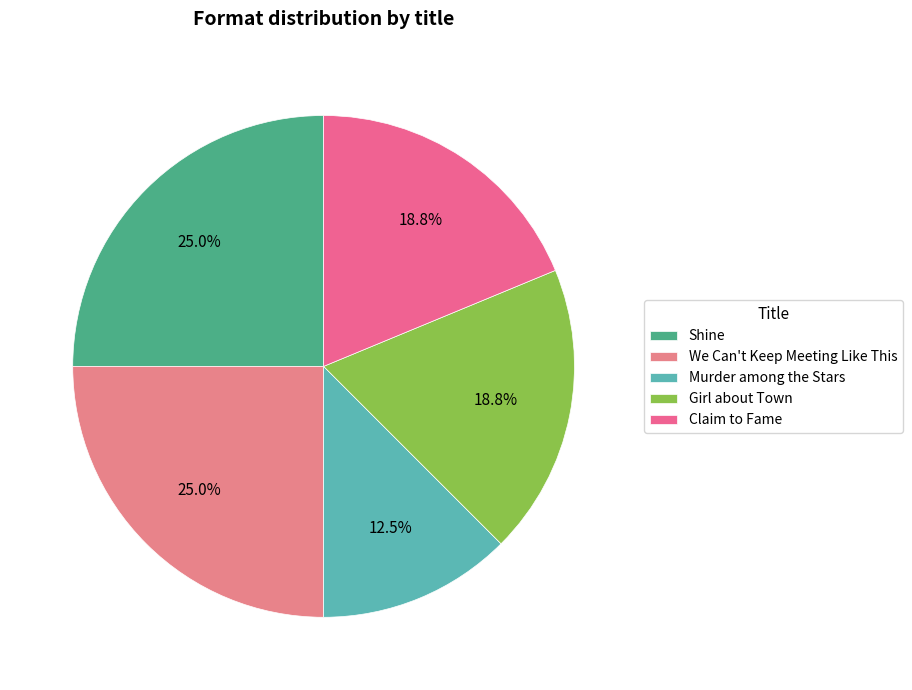

Which slice is the largest?

Shine